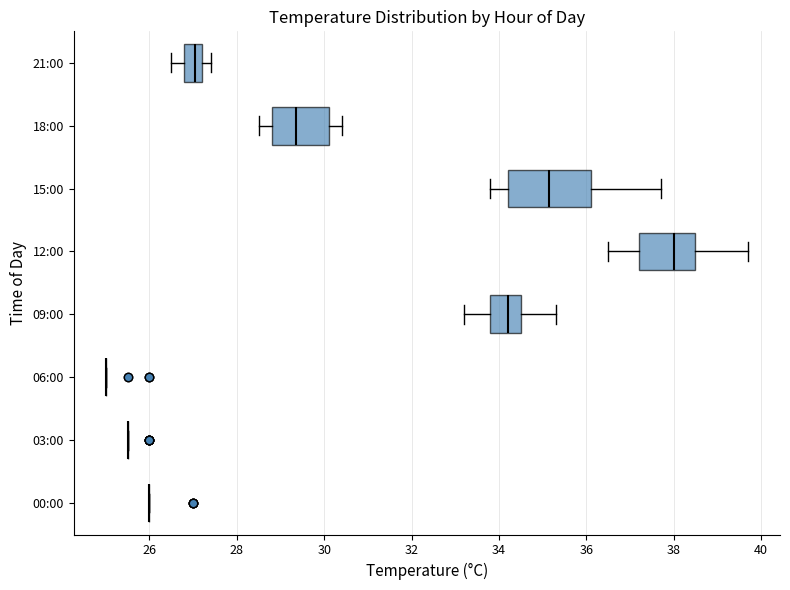

Comparing the boxes themselves (not the whiskers), which one is the widest?

15:00